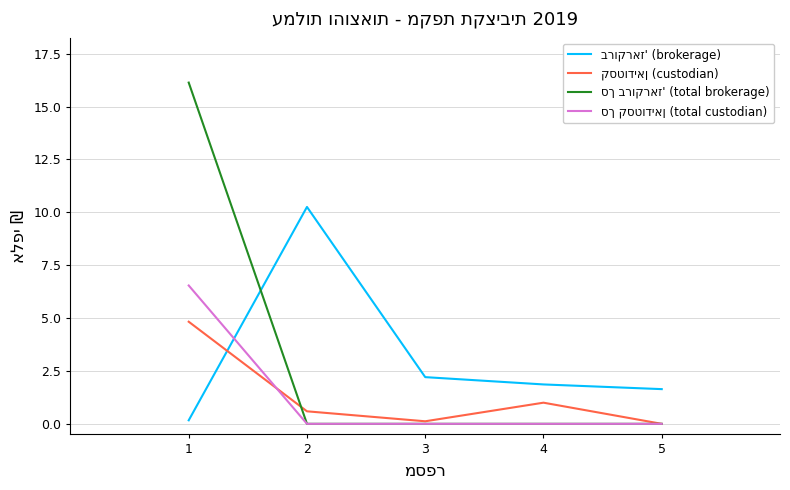

What is the greatest value displayed?

16.1